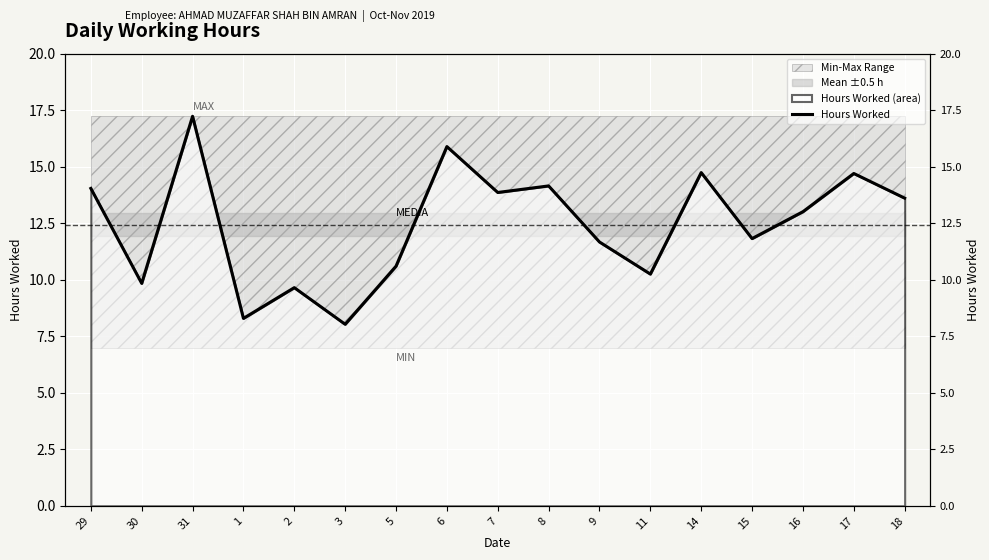

List the labels in order of value, smallest first.

3, 1, 2, 30, 11, 5, 9, 15, 16, 18, 7, 29, 8, 17, 14, 6, 31